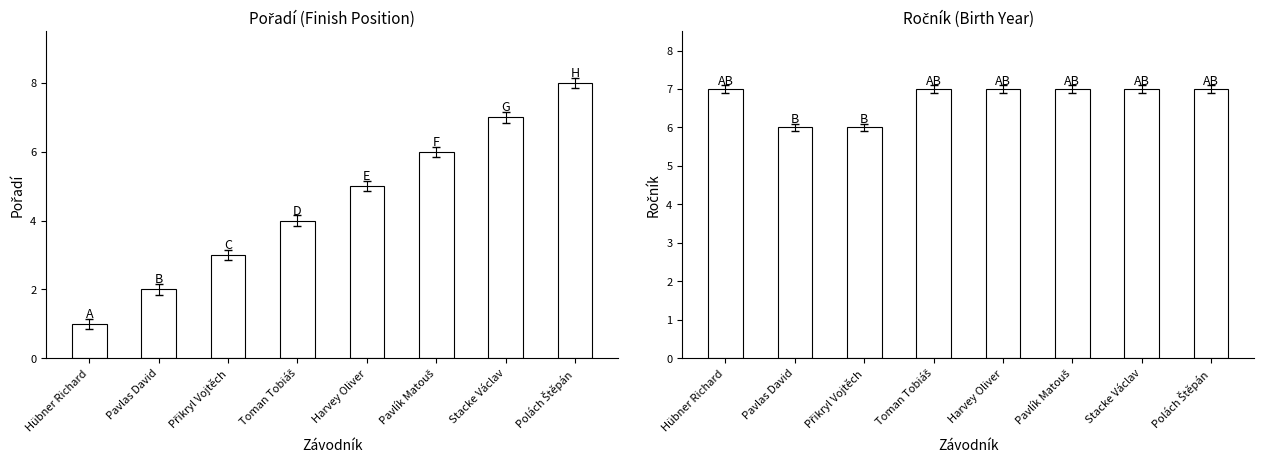

At how many categories does at least one series exceed 5?

8